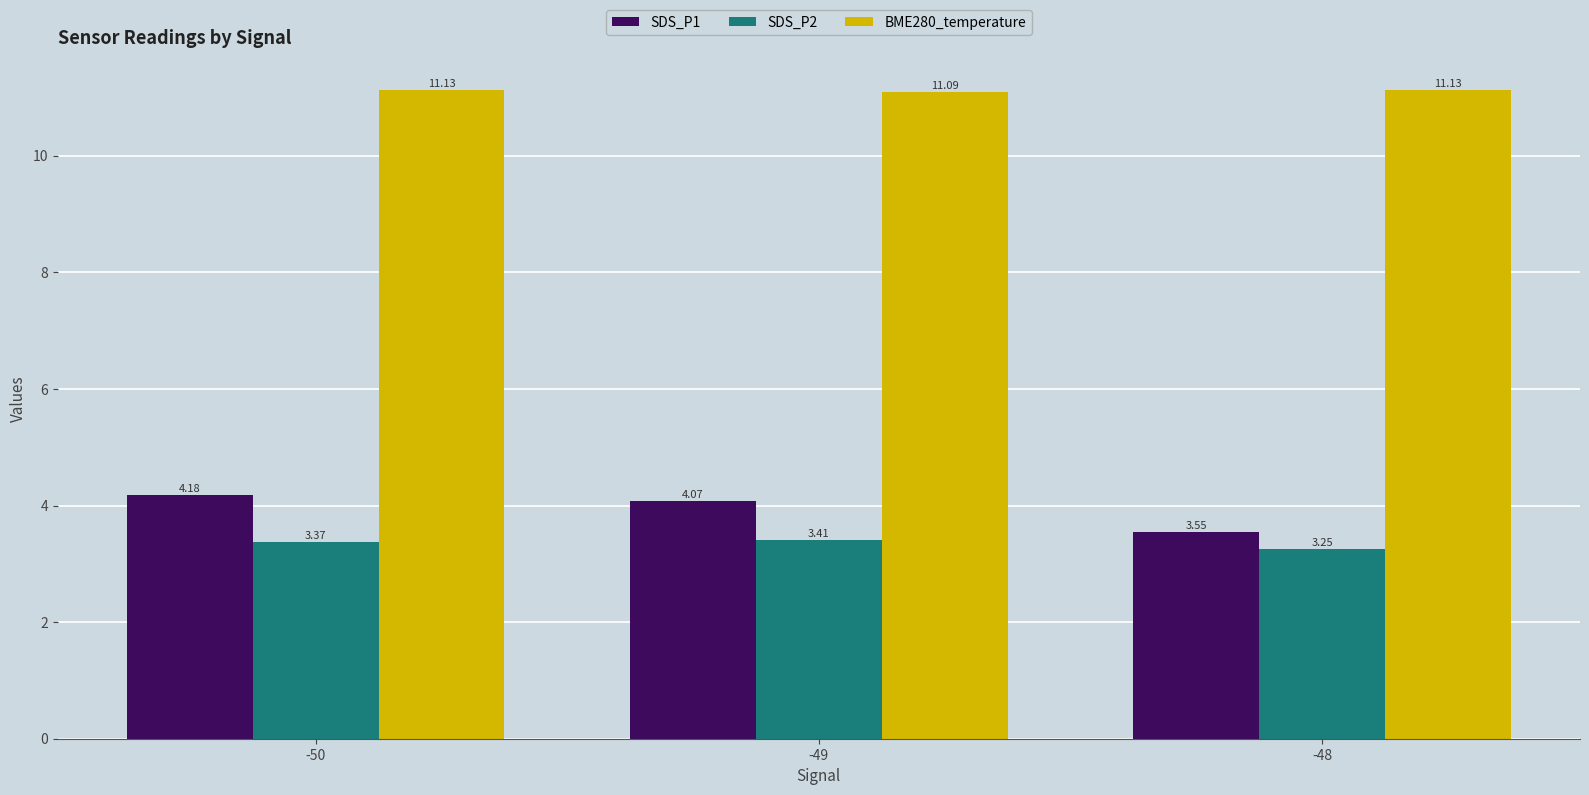

Which series has the largest total across all categories?

BME280_temperature